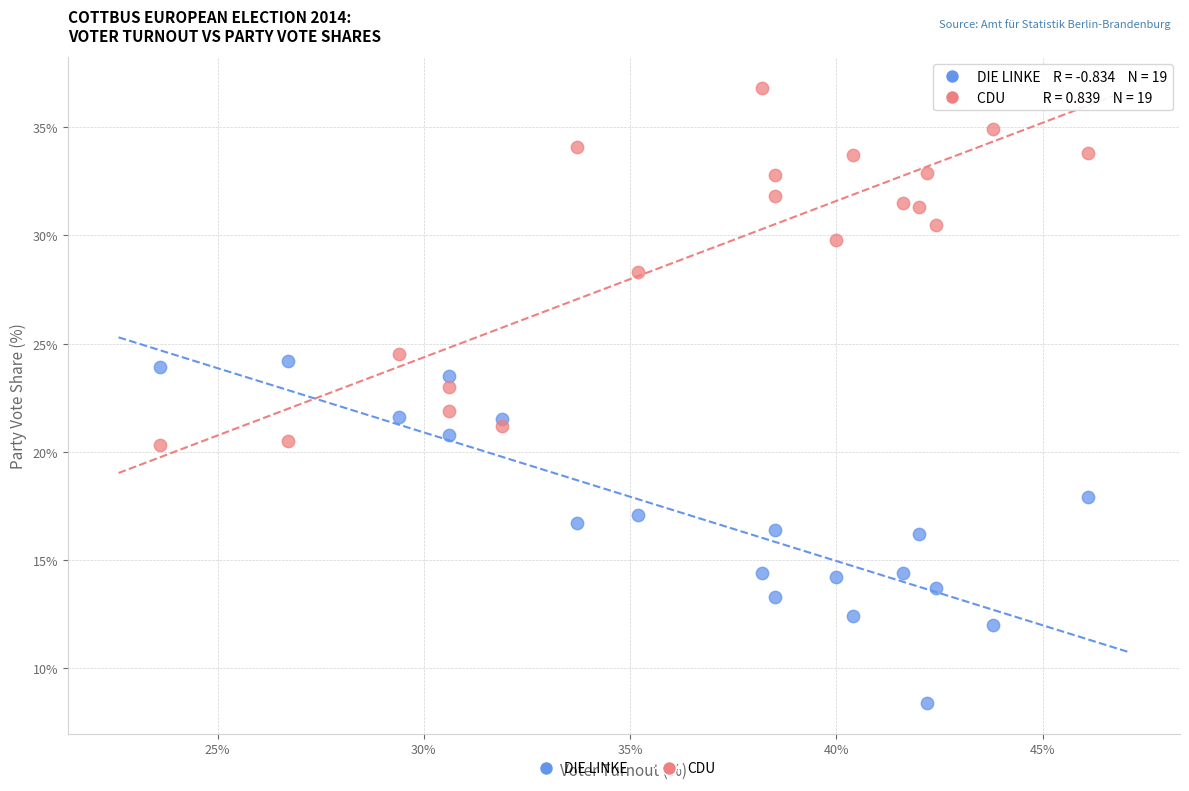

Which series contains the lowest Y value?

DIE LINKE